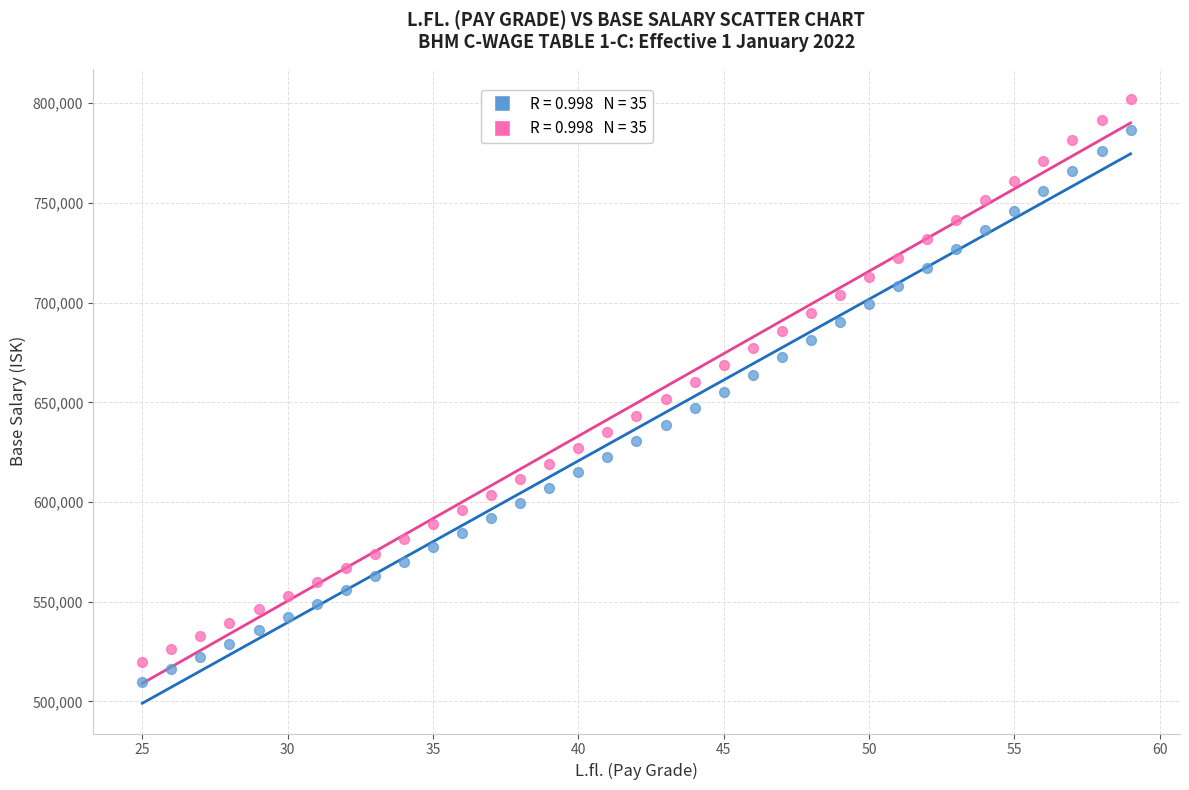

Across all data points, what is the range of Y values (max minus min)?

292384